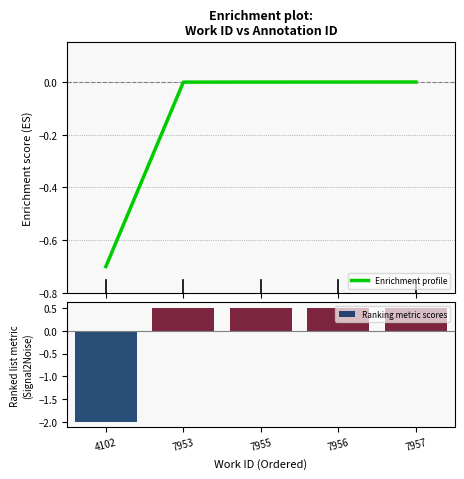

What is the minimum value for Enrichment profile?

-0.7